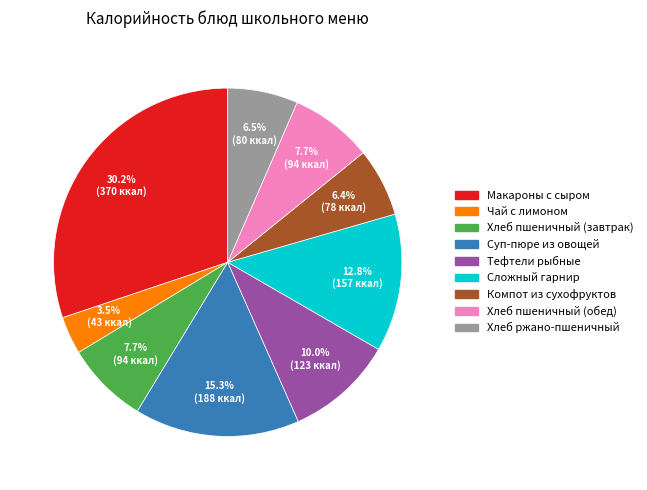

Which slice is the smallest?

Чай с лимоном